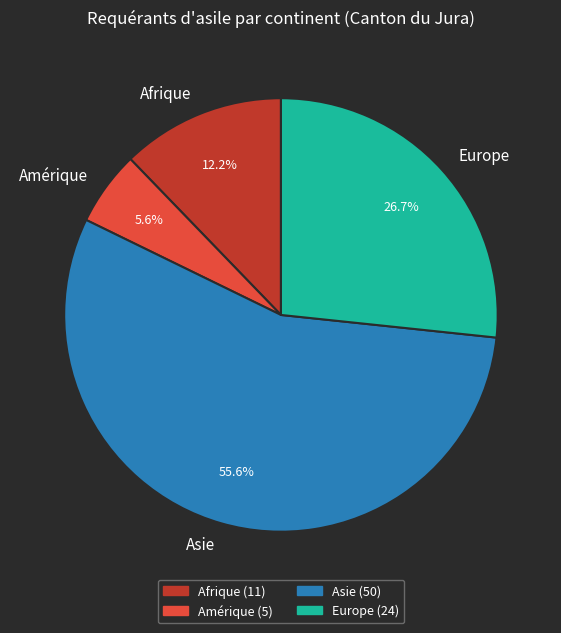

The Afrique slice represents 3% of the pie. True or false?

False